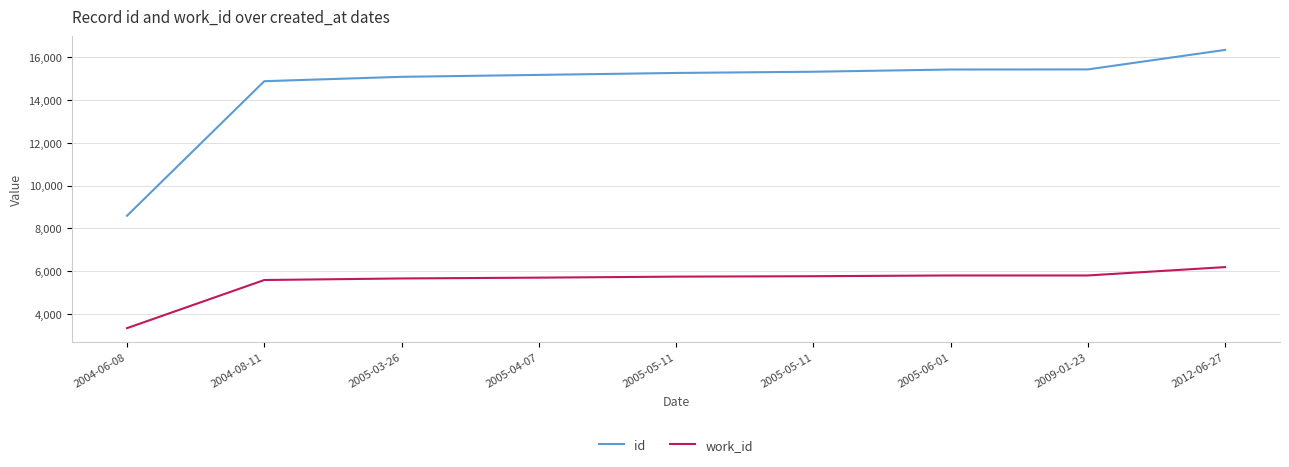

What is the difference between the highest and lowest values at 2005-04-07?

9499